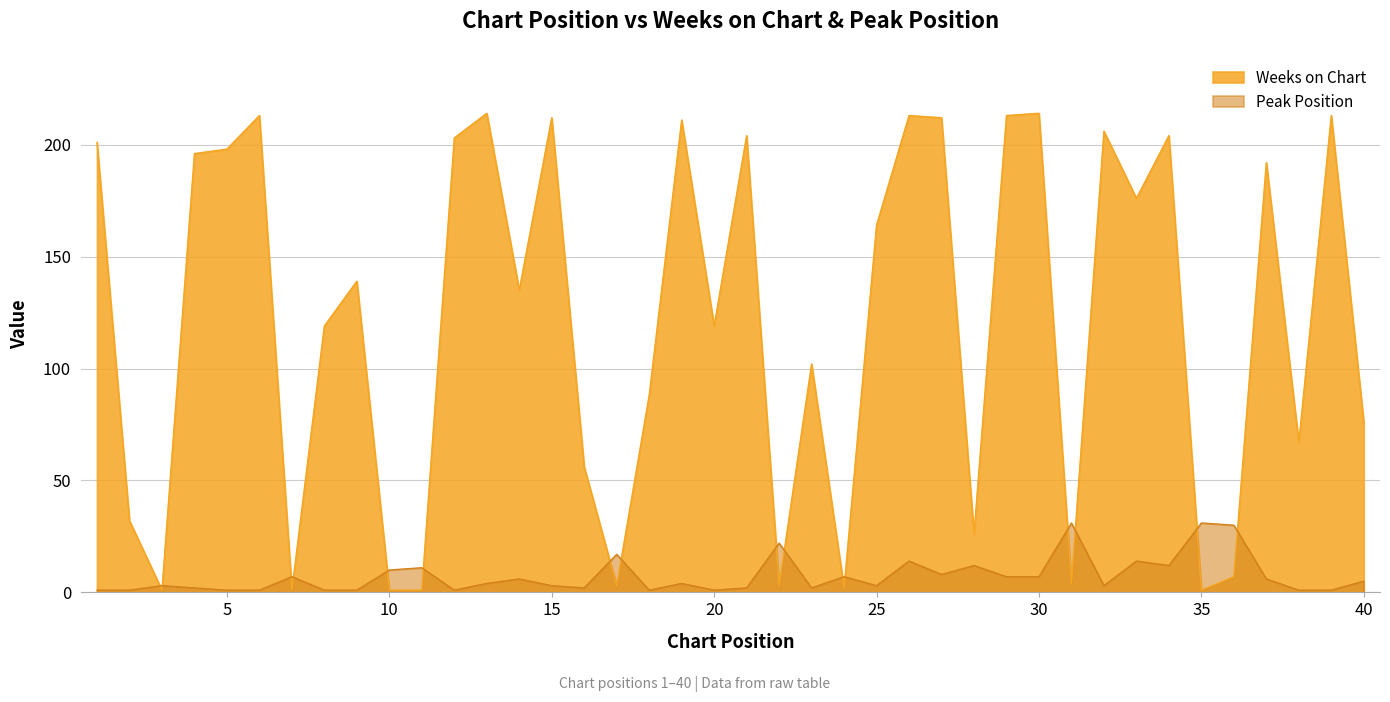

At which label does Peak Position reach its peak?

31